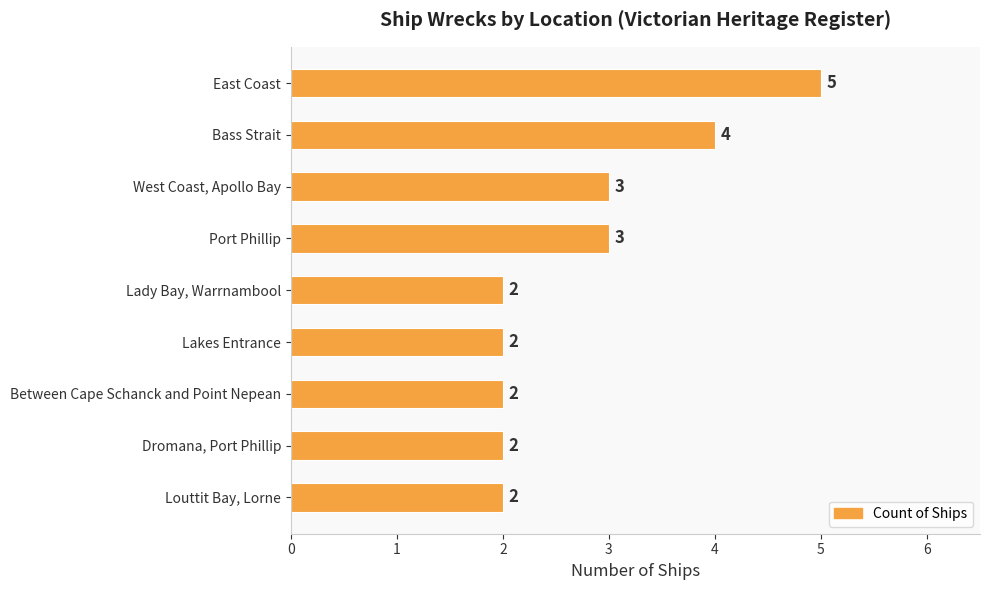

How many data points does each series have?

9